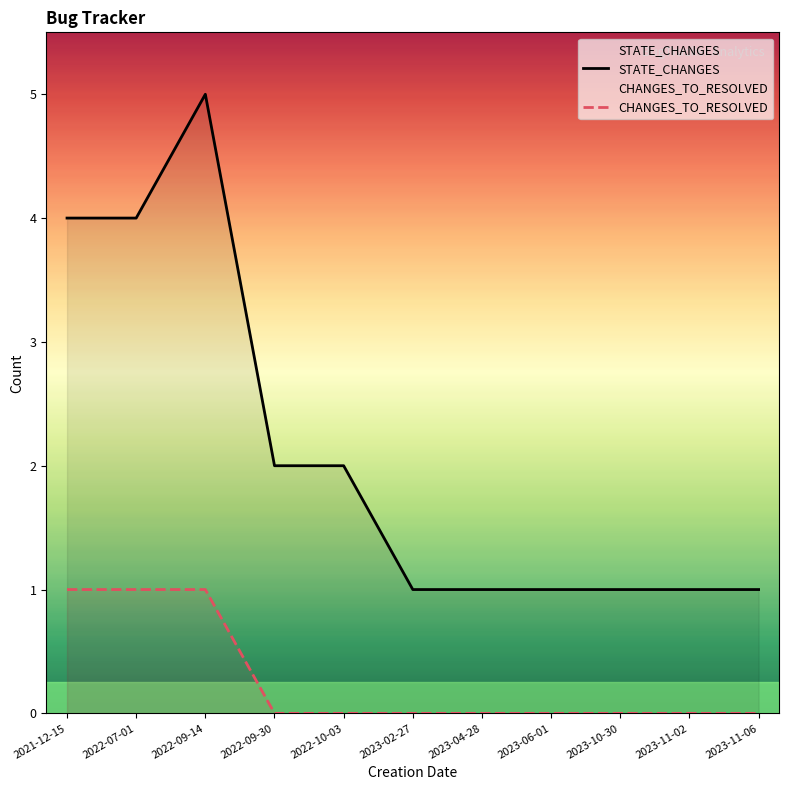

Which series has the largest total across all categories?

STATE_CHANGES